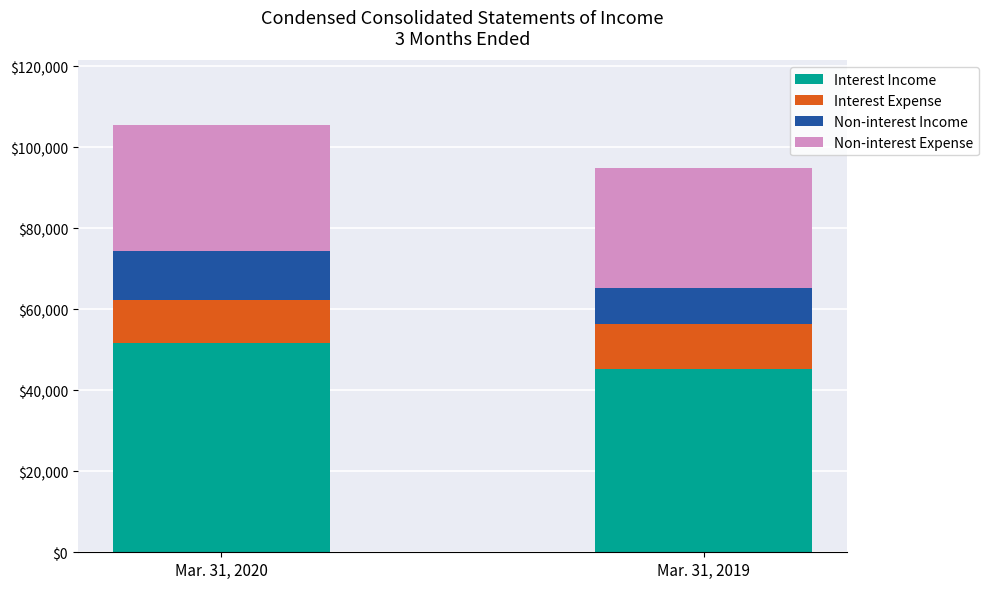

What is the minimum value for Interest Income?

45373